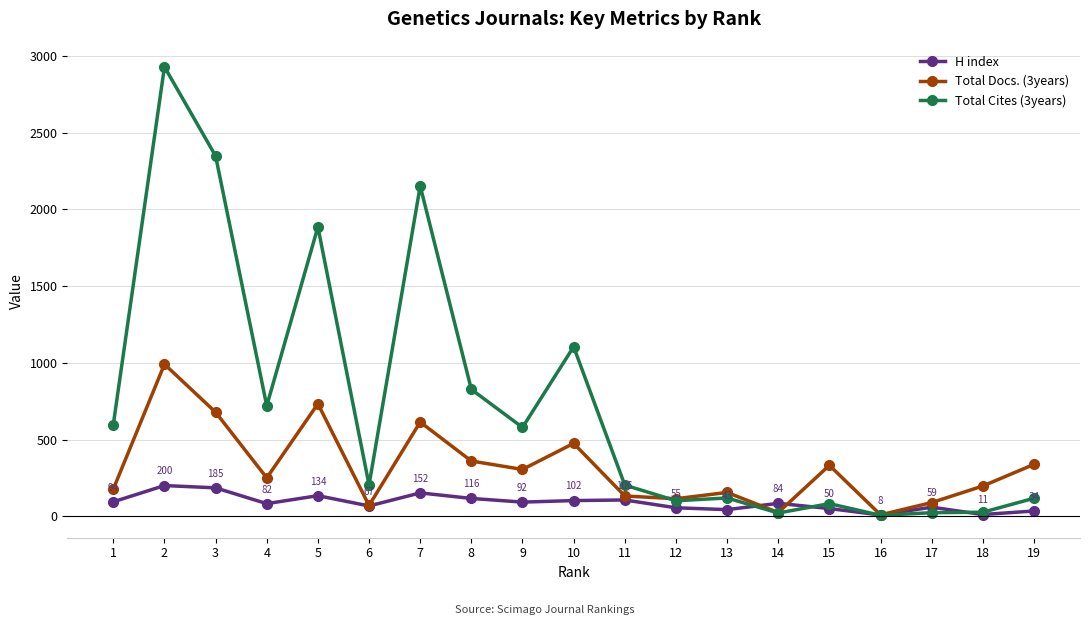

What is the approximate value of Total Docs. (3years) at 10, to the nearest 50?

500